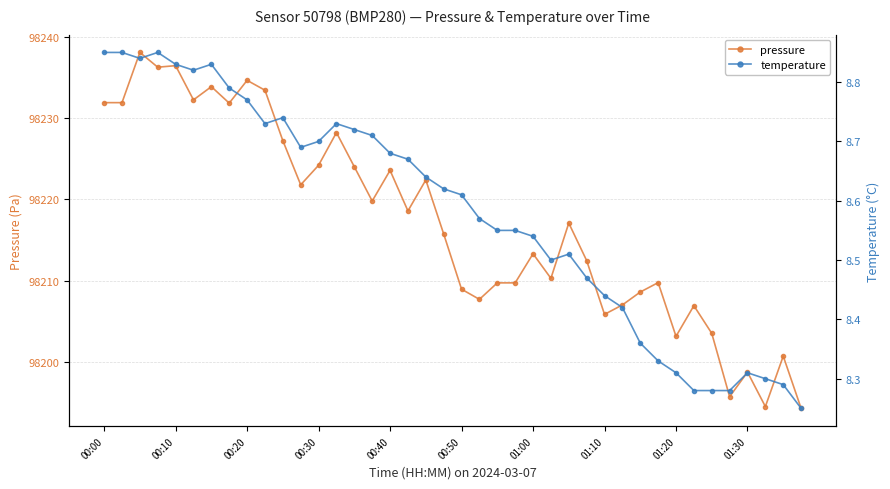

The value of pressure at 01:10 is 31246.1. True or false?

False